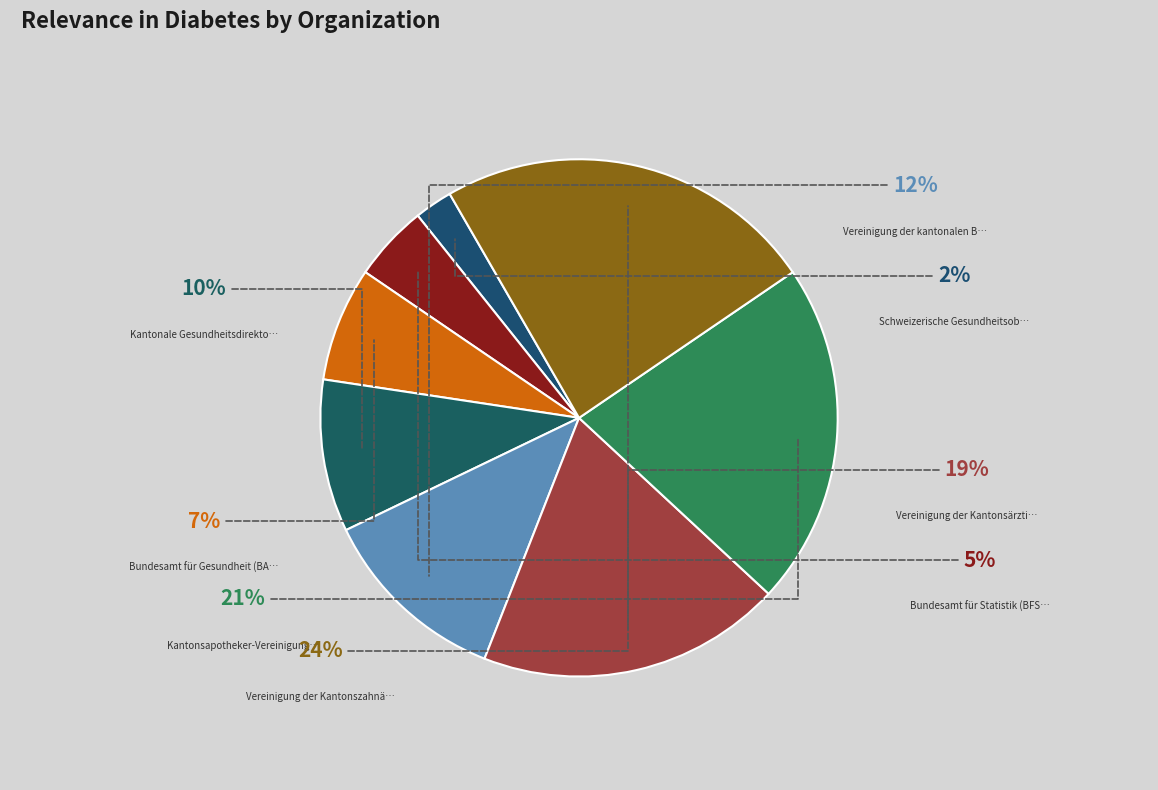

How many segments does this pie chart have?

8